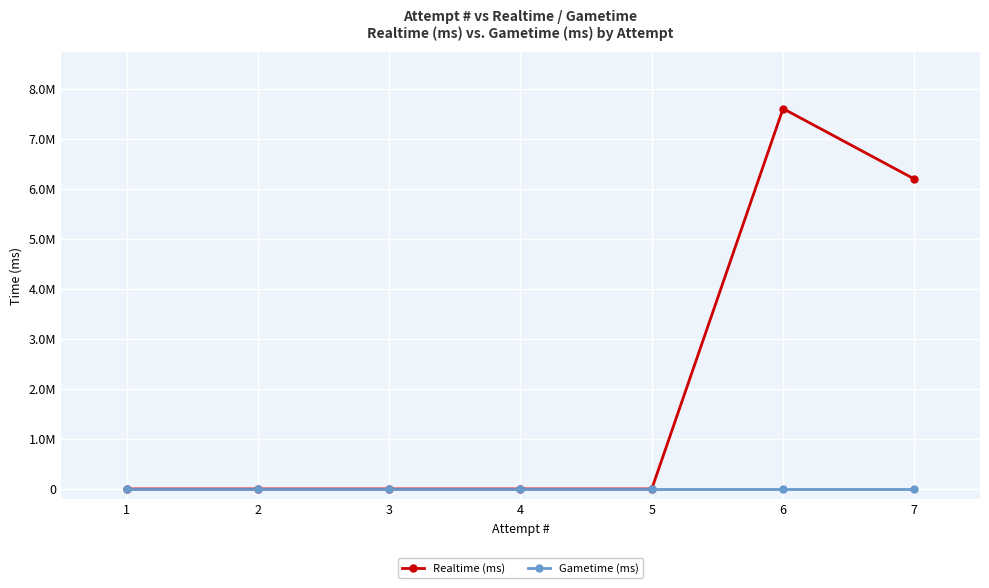

True or false: Realtime (ms) and Gametime (ms) intersect in this chart.

False